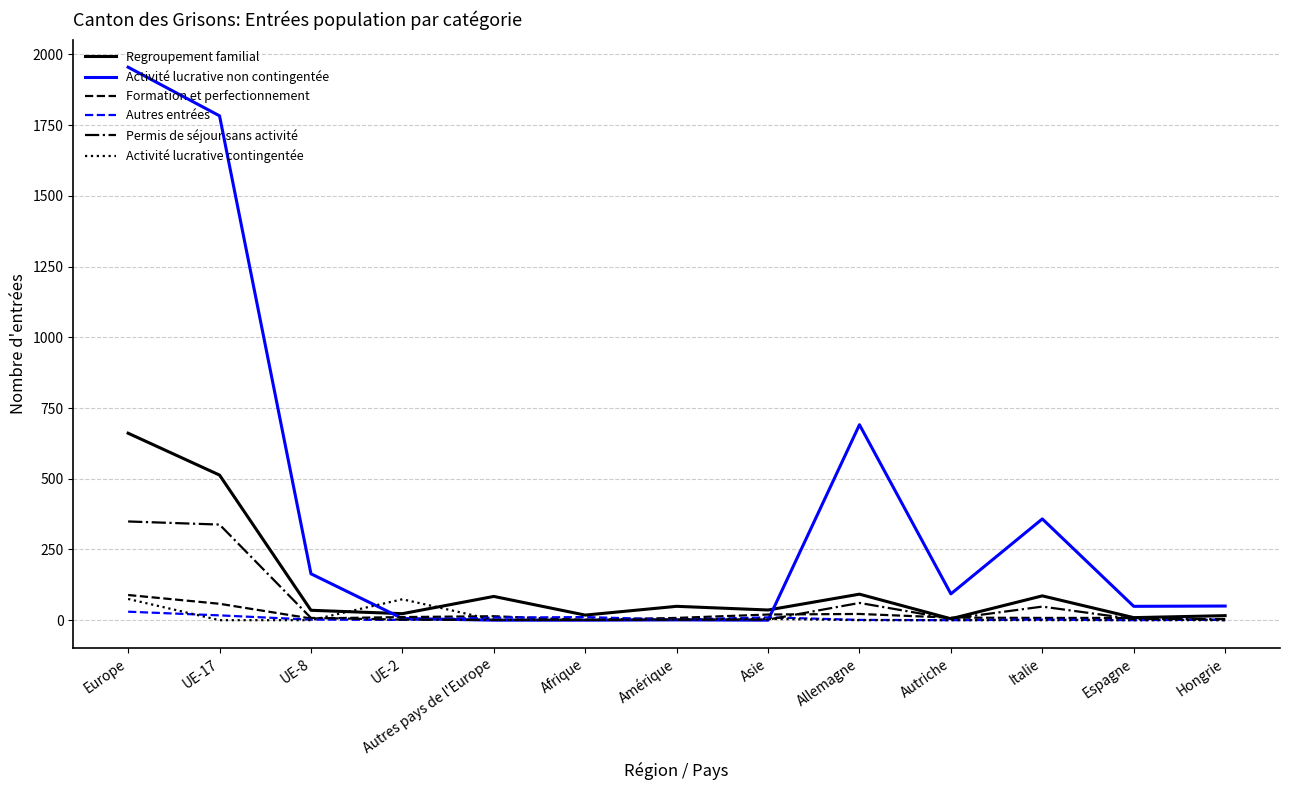

True or false: Activité lucrative non contingentée has a value of 358 at Italie.

True